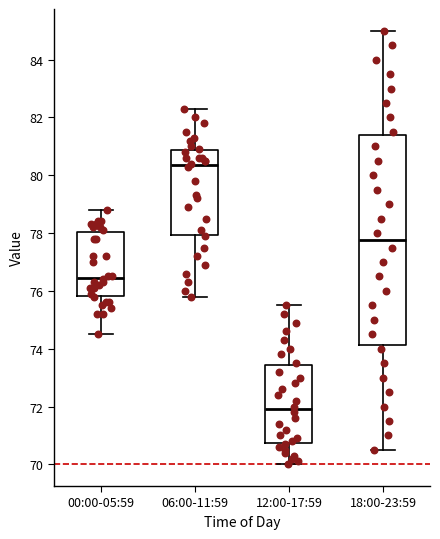

Which box's median line is the highest?

06:00-11:59